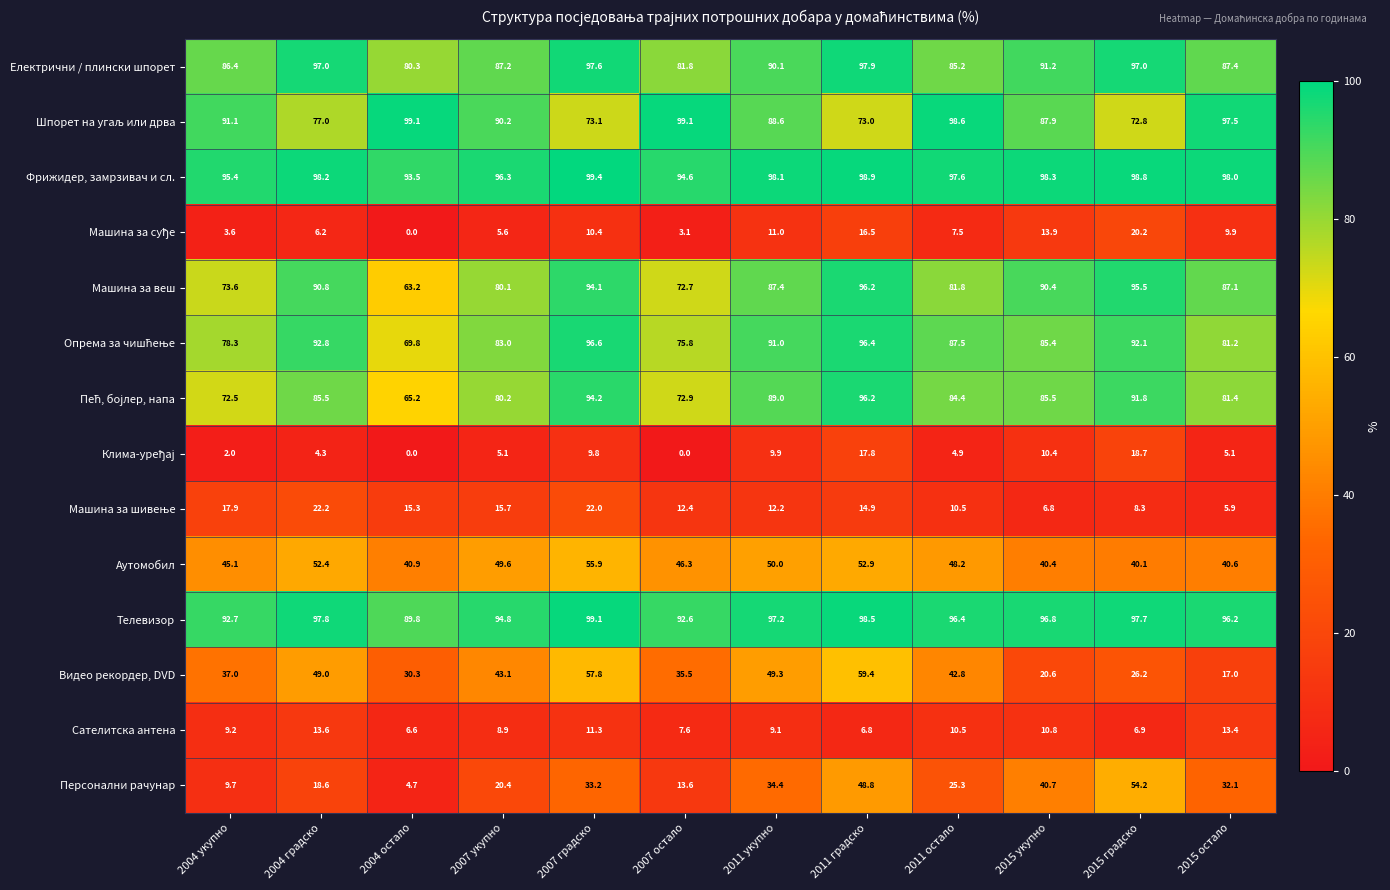

Between 2004 градско and 2004 остало, which series saw the biggest shift?

Машина за веш